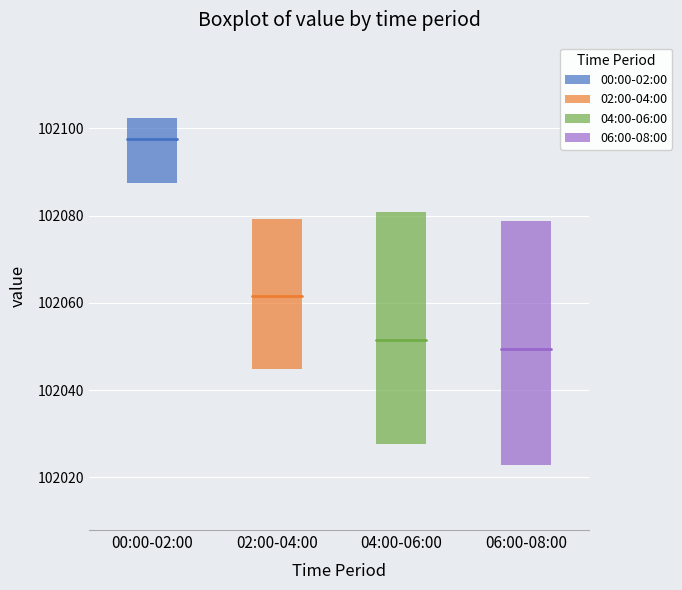

Which box is the tallest, from its lower edge to its upper edge?

06:00-08:00